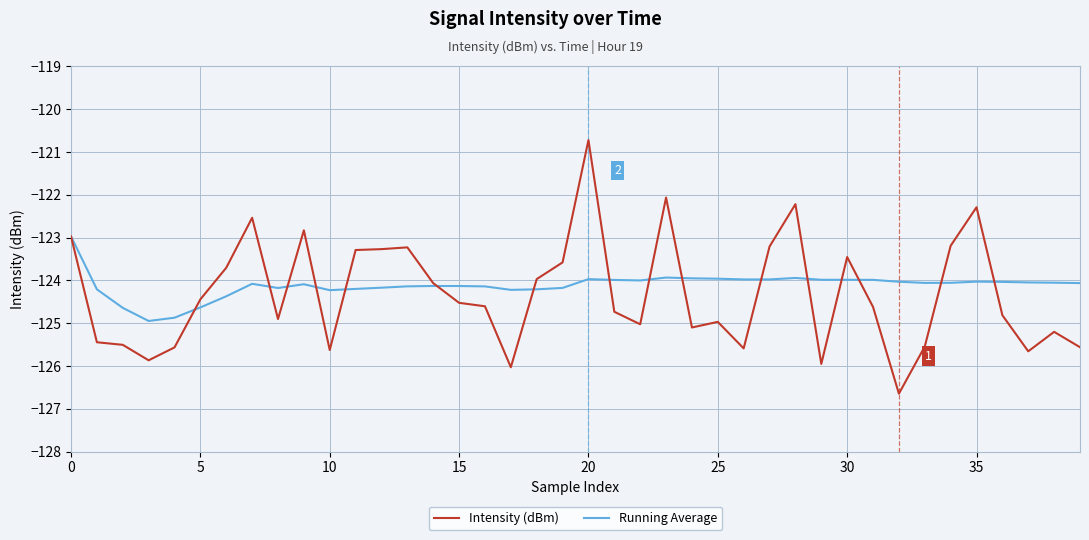

Which series has the widest spread of values?

Intensity (dBm)